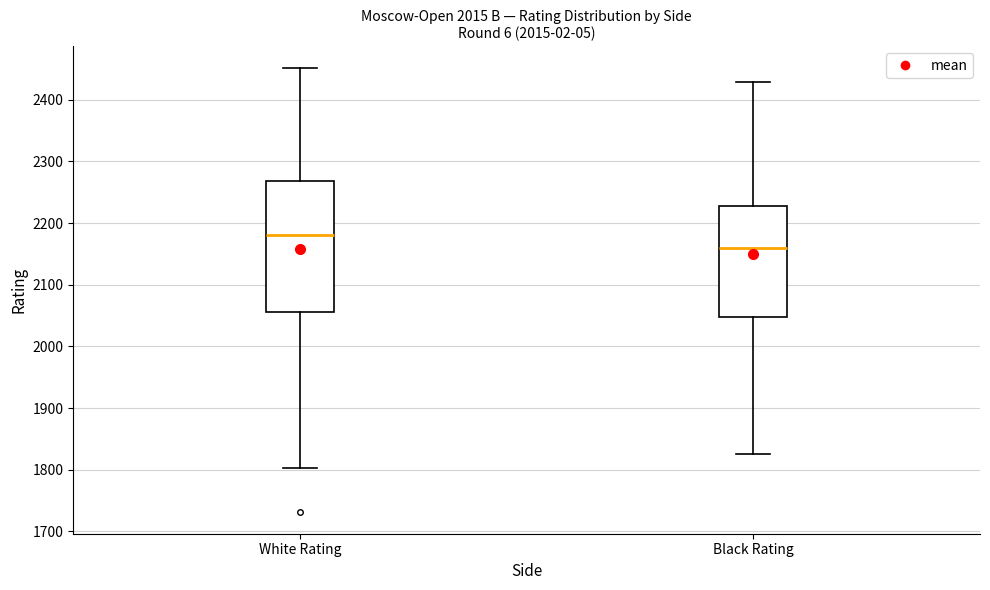

Where does the median line of the box for White Rating sit on the y-axis? The values are not printed on the chart, so give them approximately, as read against the axis.

2180